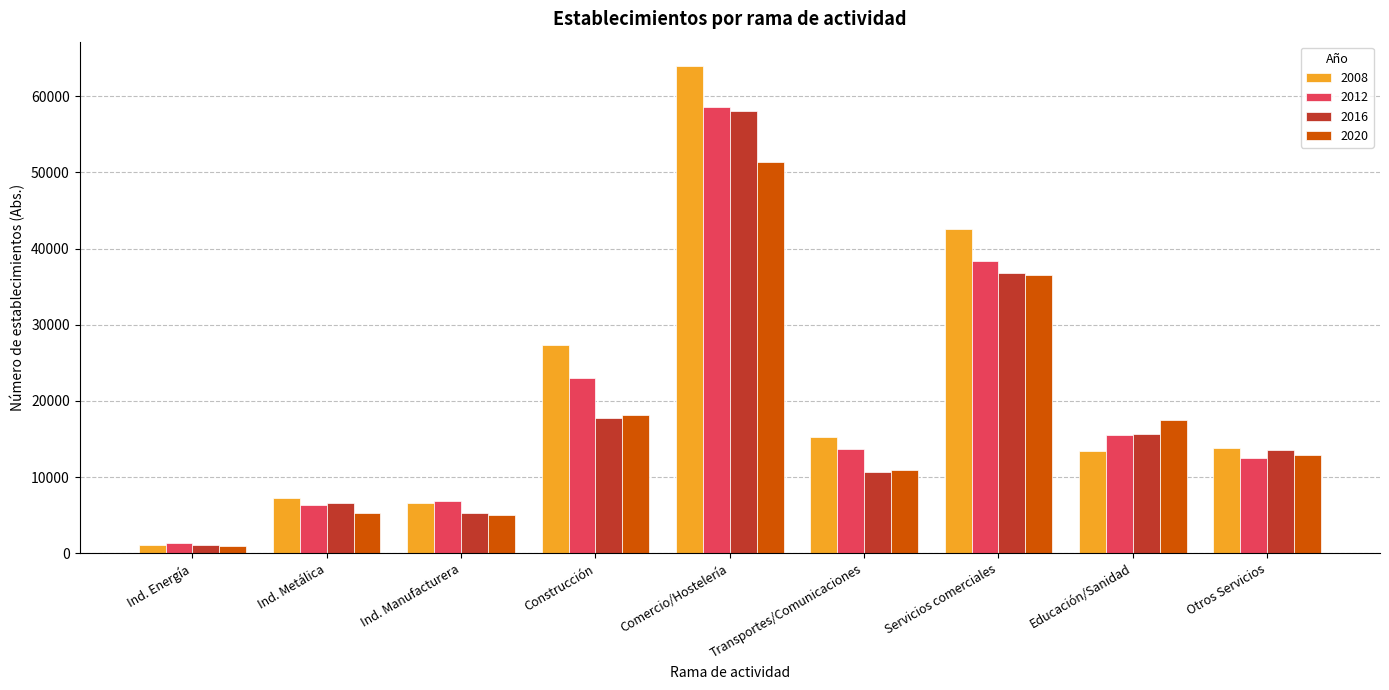

Are the bars grouped side by side (vs. stacked)?

Yes